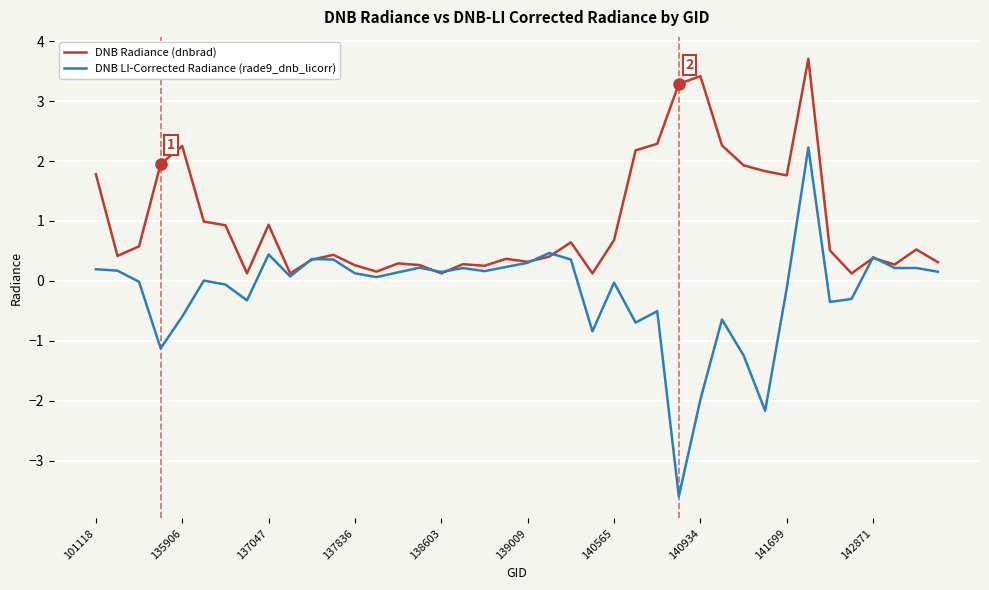

Rank the series by their maximum value, from highest to lowest.

DNB Radiance (dnbrad), DNB LI-Corrected Radiance (rade9_dnb_licorr)